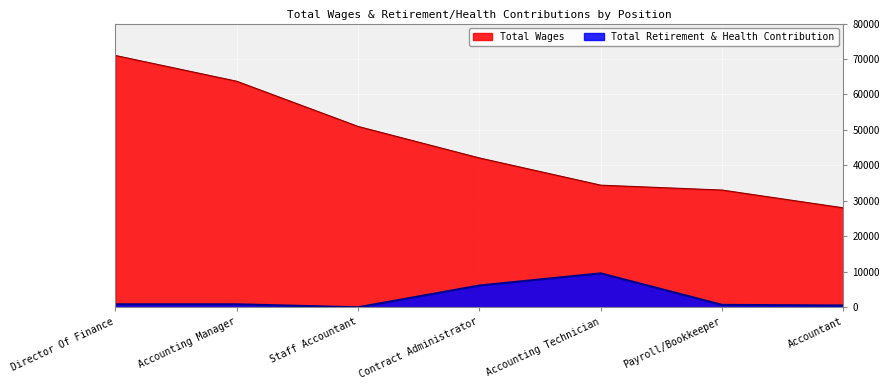

What is the total value across all series at Director Of Finance?

71845